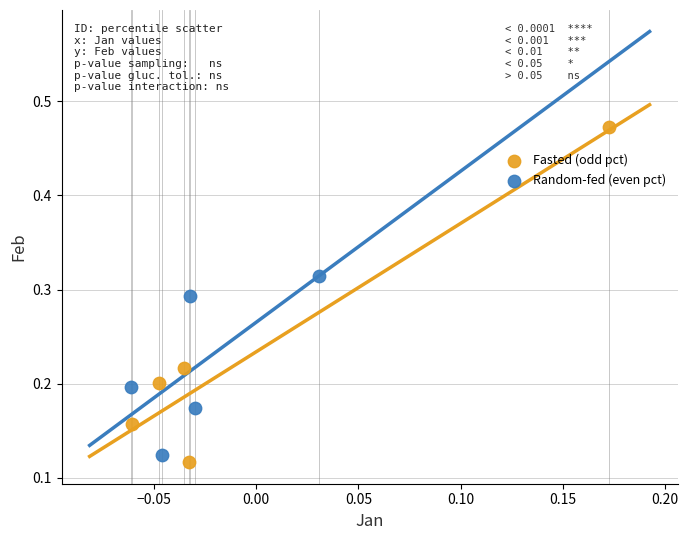

Which series contains the highest Y value?

Fasted (odd pct)